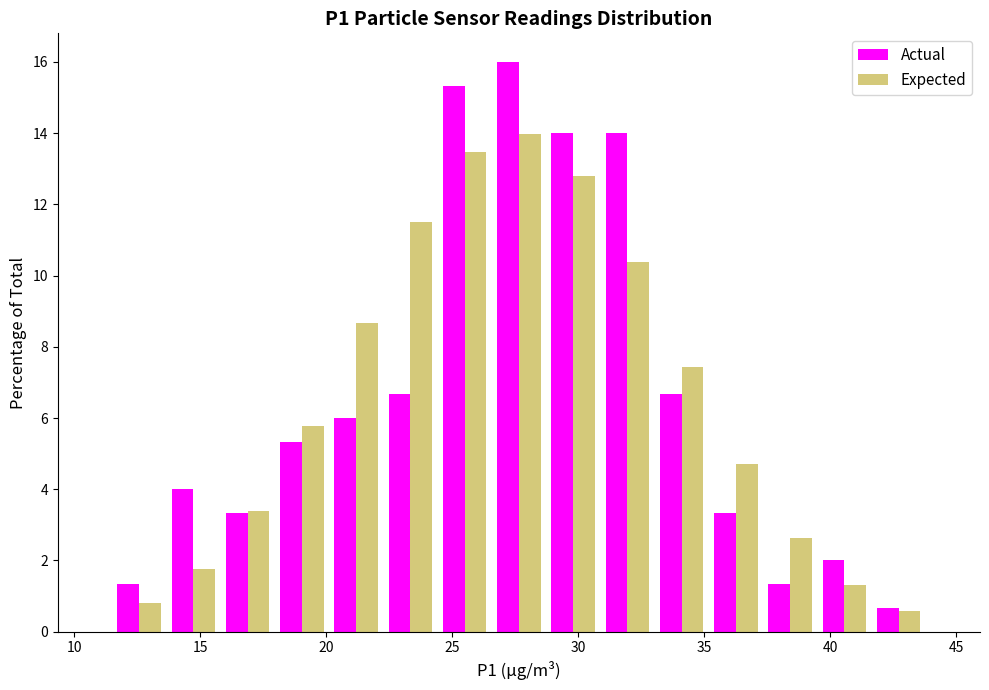

In the Actual series, which range on the x-axis has the tallest bar?

26.5 to 28.5